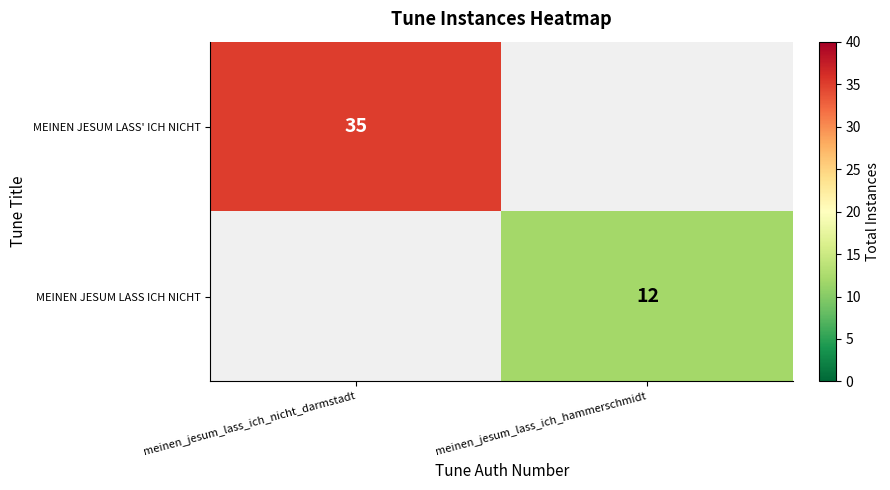

Count the number of data series in this chart.

2